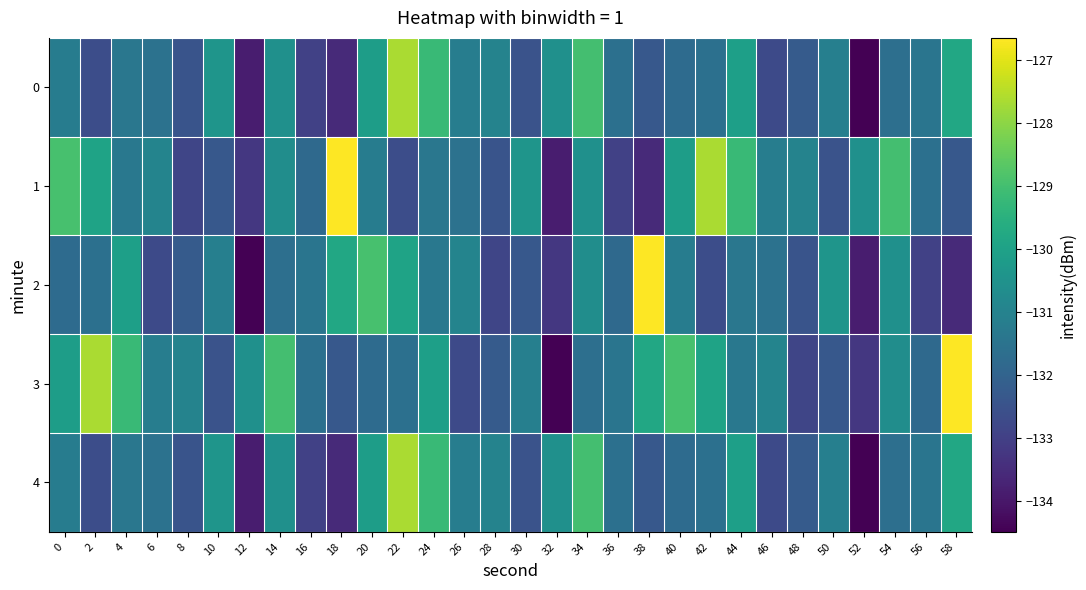

How many categories are shown in the chart?

30